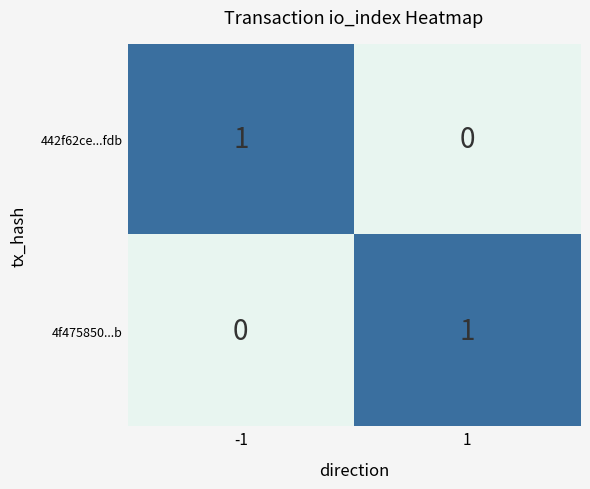

Count the number of data series in this chart.

2